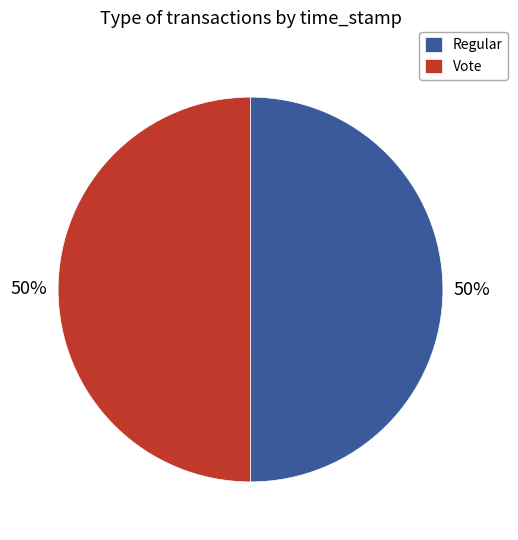

Approximately how many times larger is the value at Regular compared to Vote?

1.0